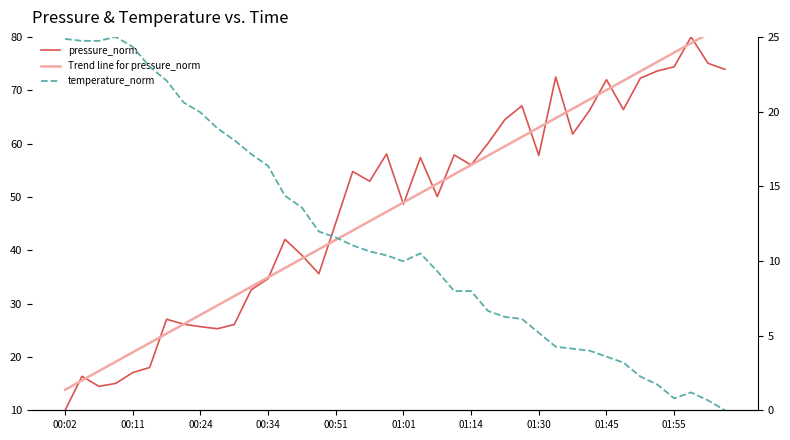

What is the spread (max minus min) of values at 31?

64.3